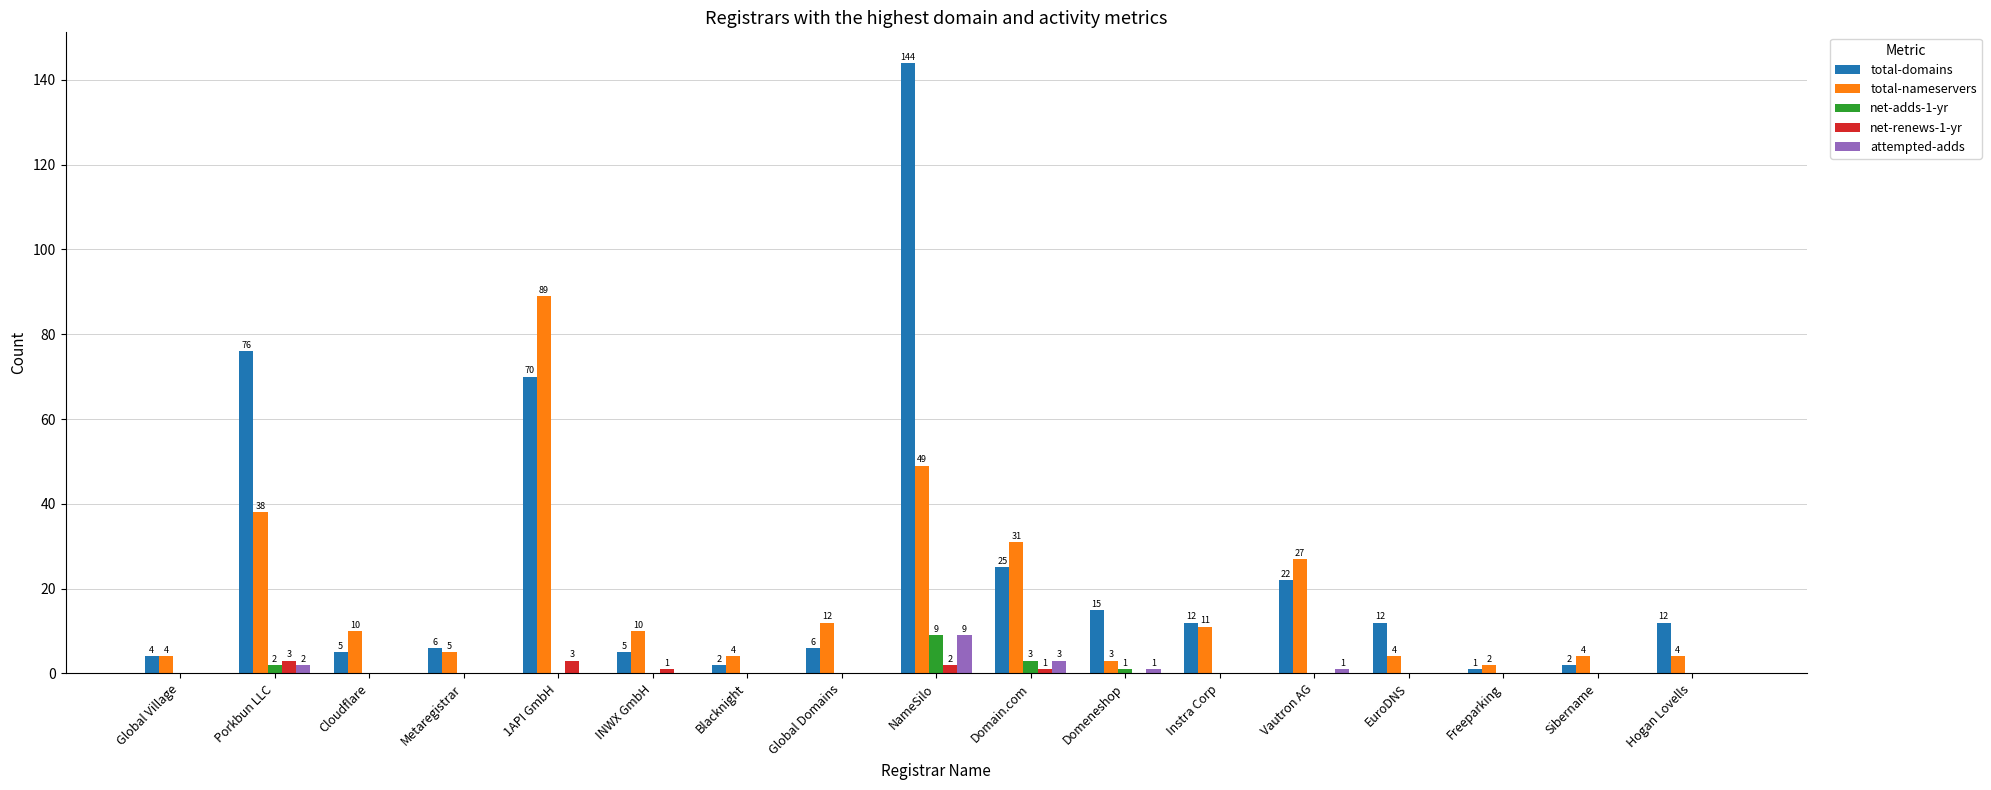

What is the highest value of the attempted-adds series?

9